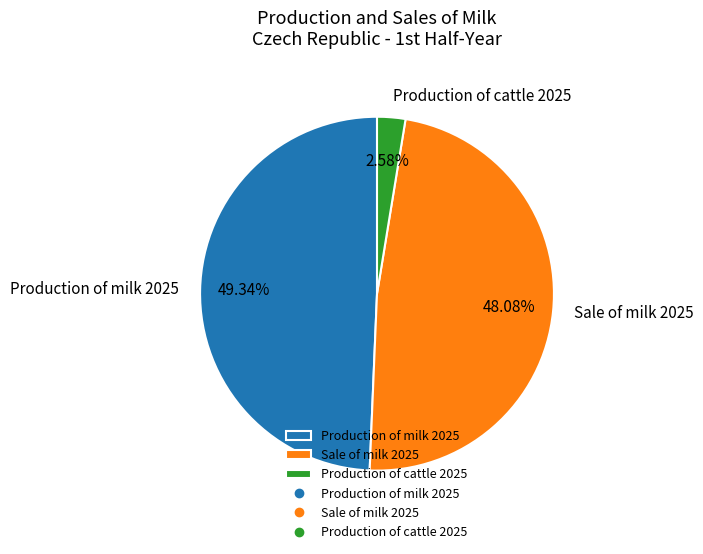

Does Production of cattle 2025 represent more than half of the total?

No